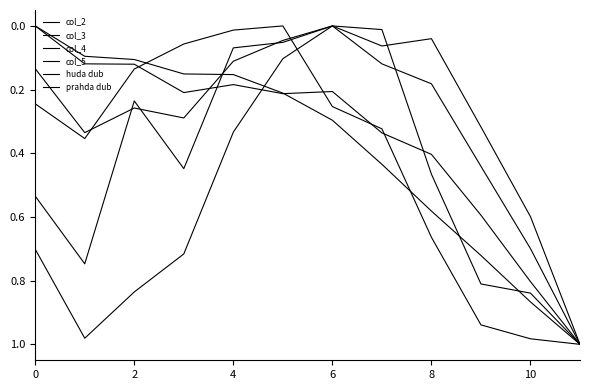

Does the chart display data point markers on the line(s)?

No